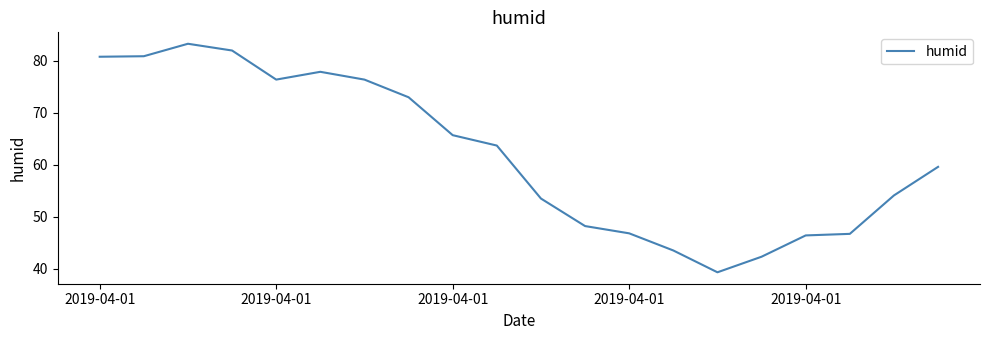

What is the smallest value displayed?

39.3